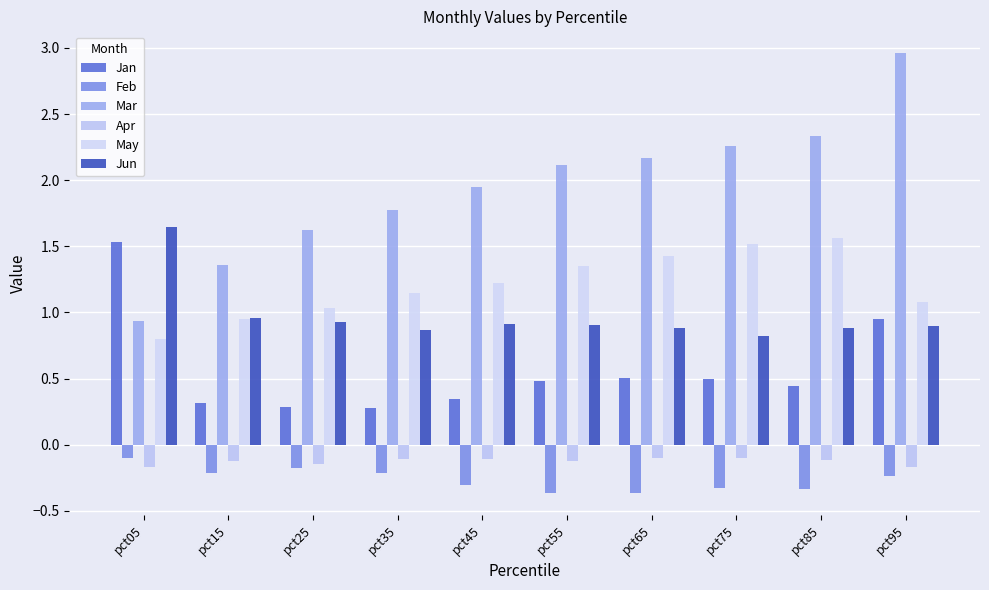

Are the bars horizontal?

No